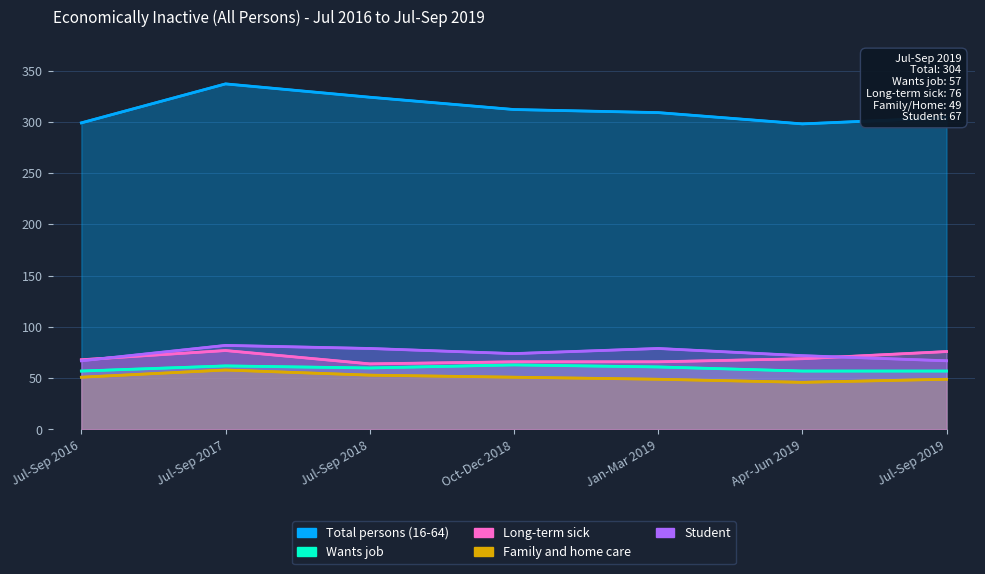

Which category has the highest value in the Student series?

Jul-Sep 2017